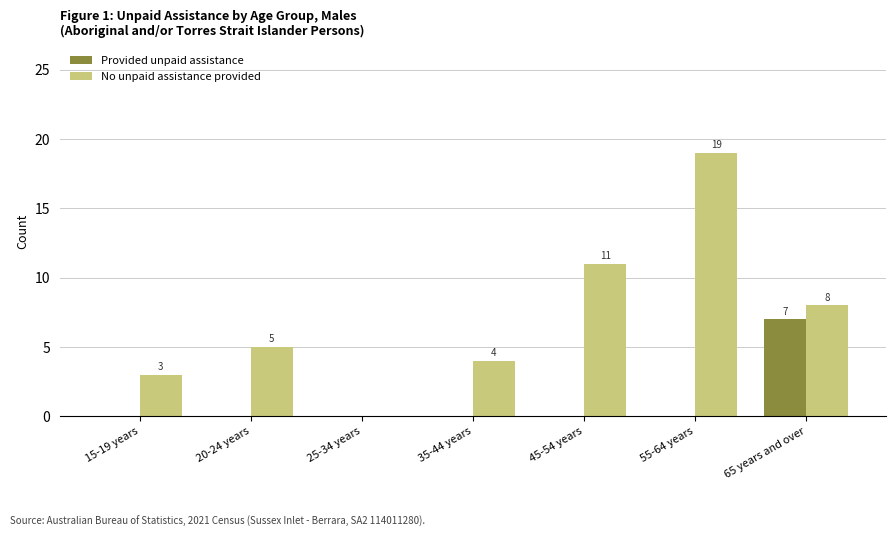

Reading left to right, extract all data points from this chart.

Provided unpaid assistance: 0	0	0	0	0	0	7
No unpaid assistance provided: 3	5	0	4	11	19	8